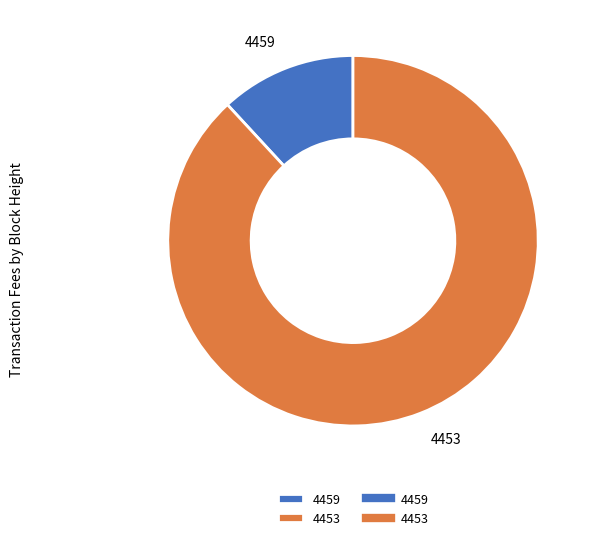

What is the majority slice?

4453